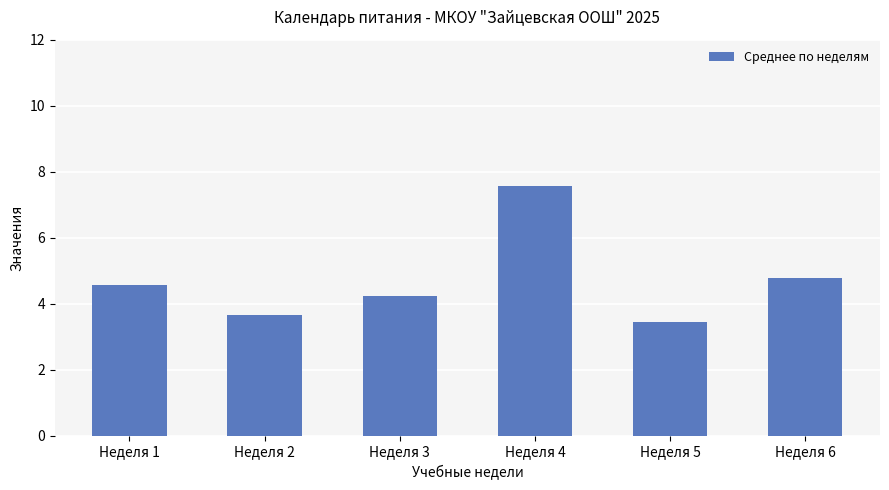

Between Неделя 1 and Неделя 6, which is larger?

Неделя 6